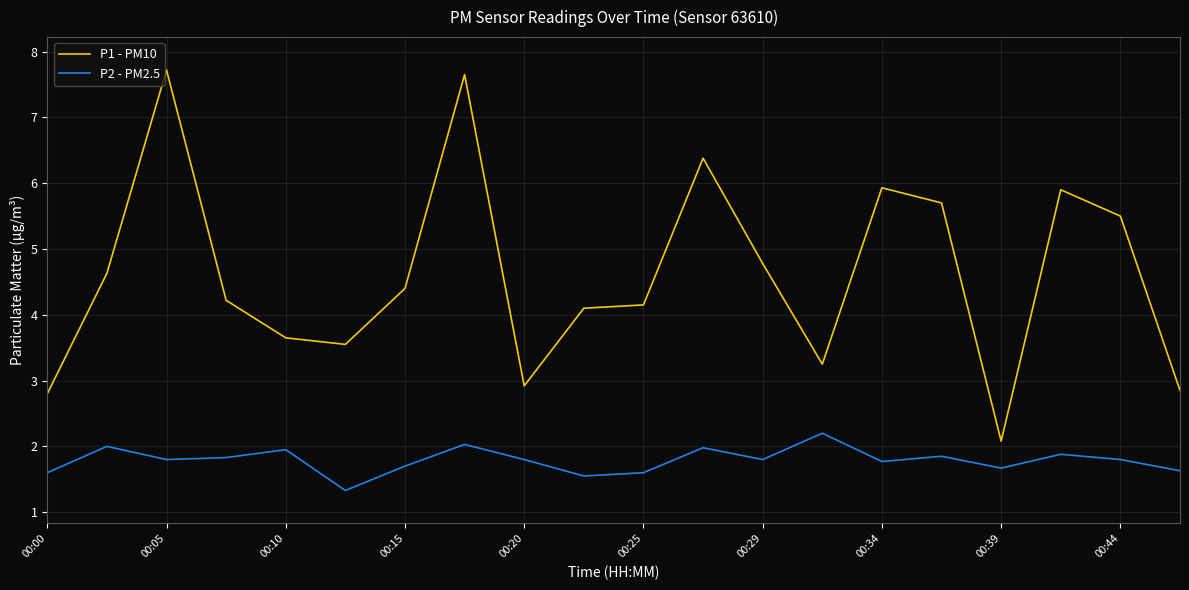

In P1 - PM10, how many points are higher than both neighbors (excluding endpoints)?

5